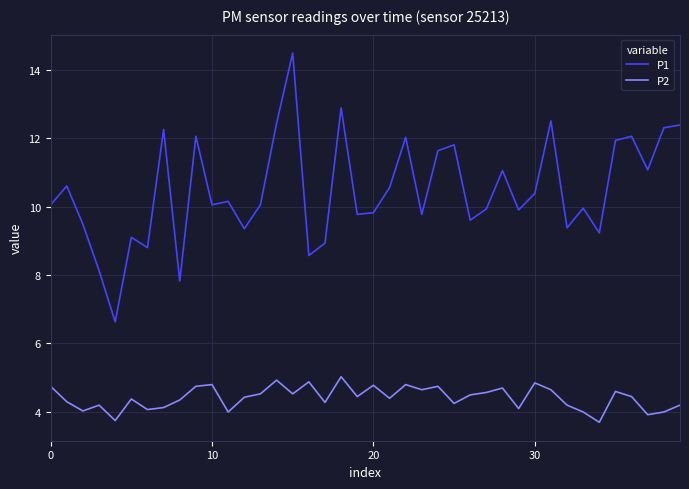

Is this an area chart (filled region under the line)?

No